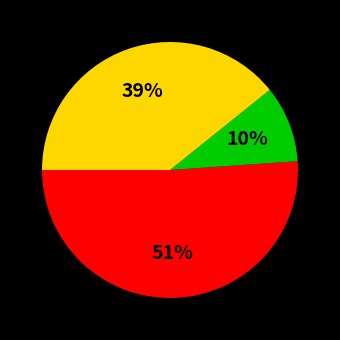

Is there any slice that represents more than half of the pie?

Yes